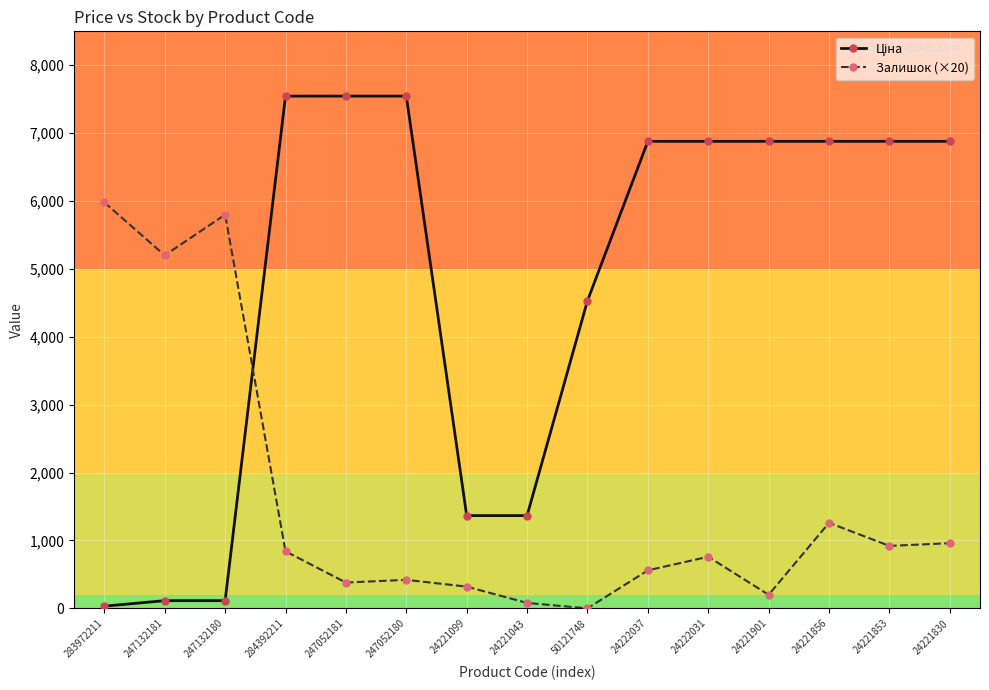

The value of Залишок (×20) at 24221853 is 920.0. True or false?

True